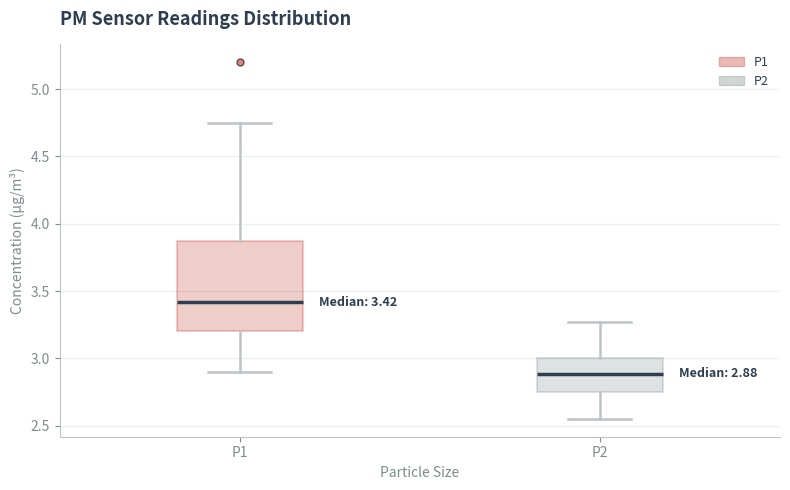

Which box is the tallest, from its lower edge to its upper edge?

P1